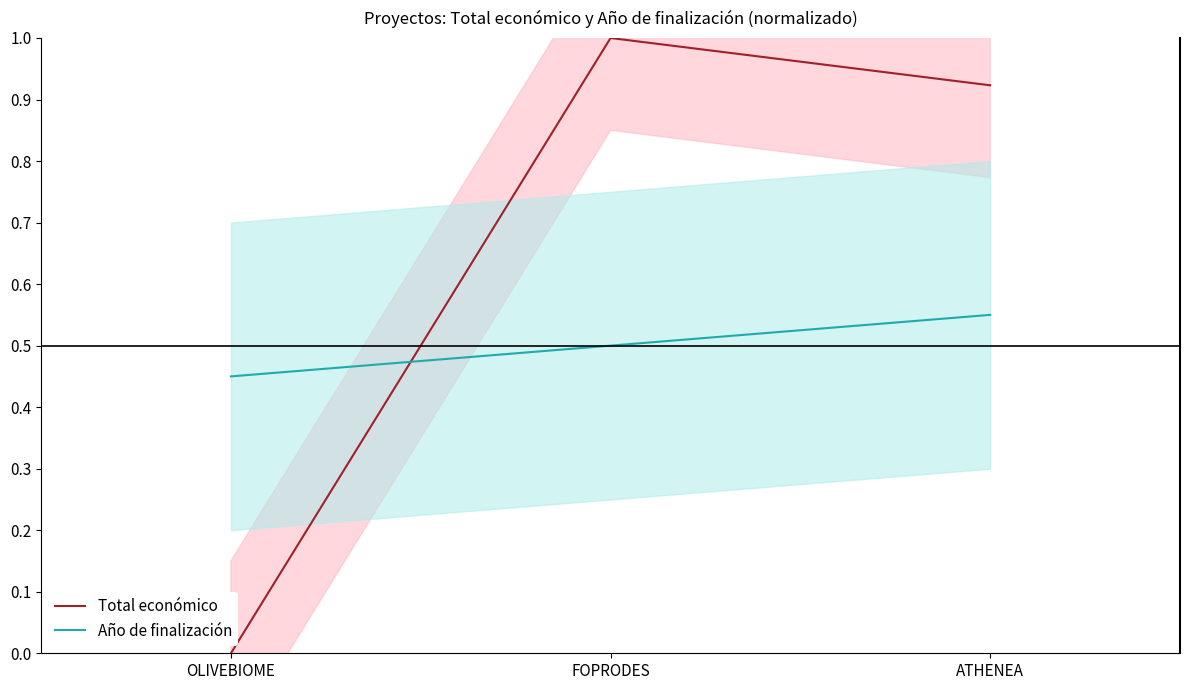

What is the average value of the Año de finalización series?

0.5